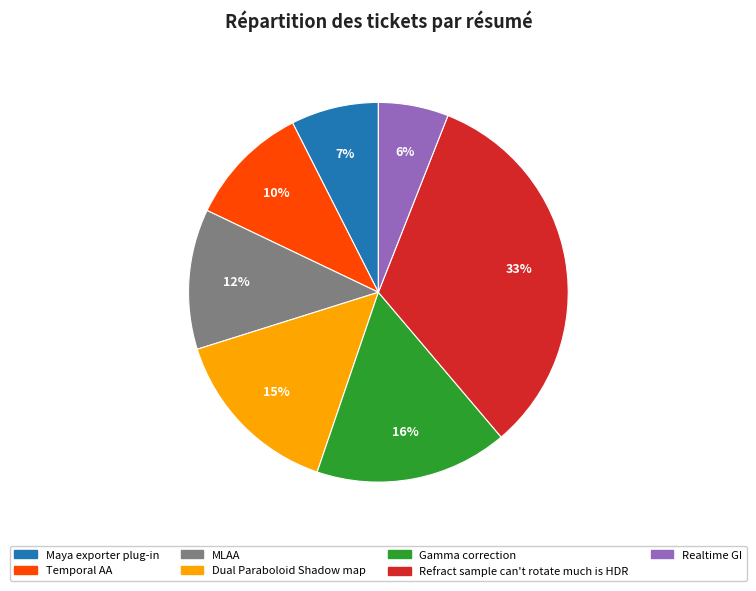

What percentage is the Maya exporter plug-in slice, to the nearest percent?

7%